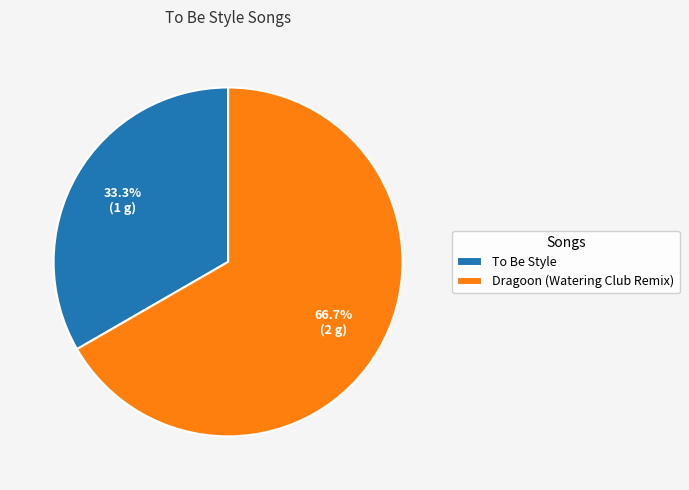

To the nearest percent, what is the combined percentage of Dragoon (Watering Club Remix) and To Be Style?

100%